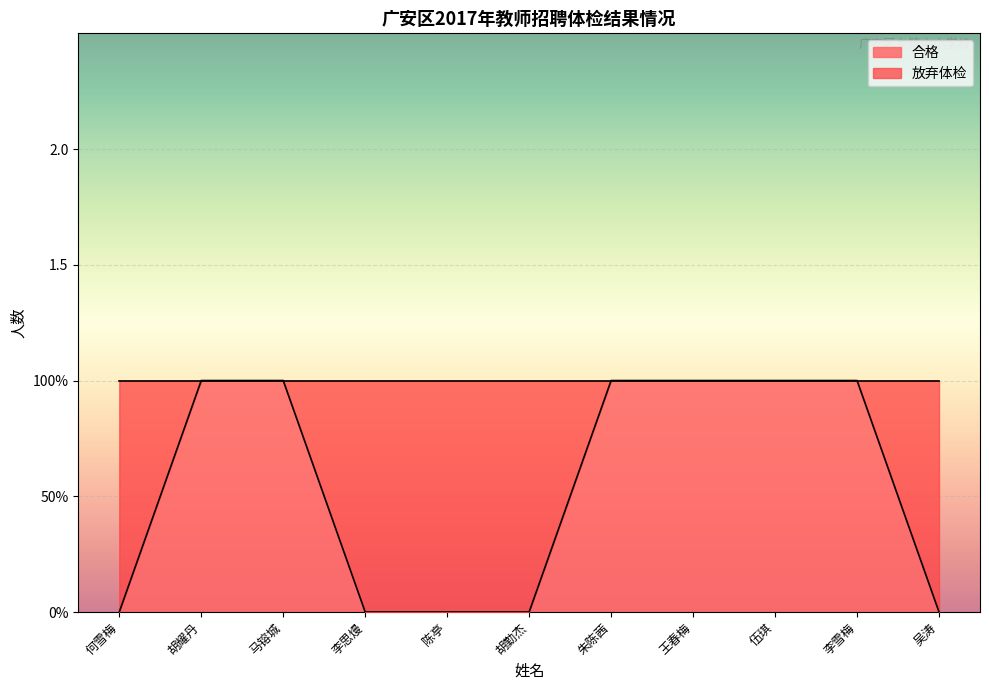

The chart shows a value of 0 at 陈亭. True or false?

True